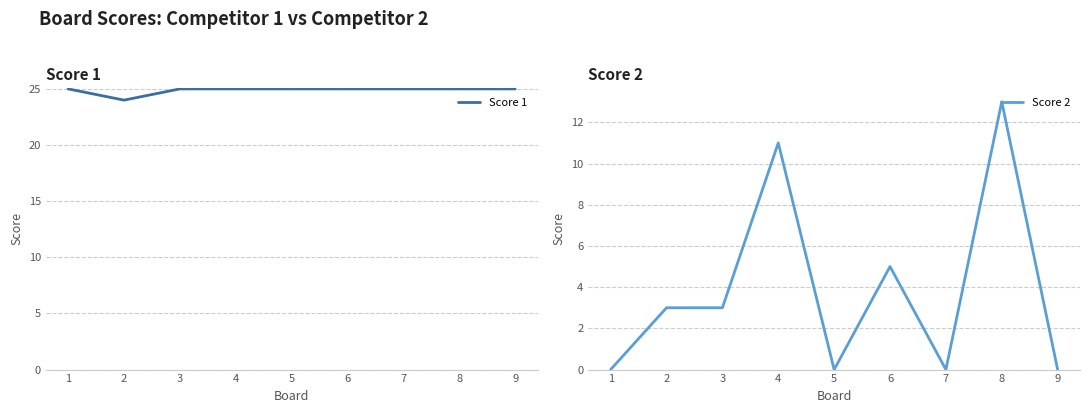

What is the spread (max minus min) of values at 8?

12